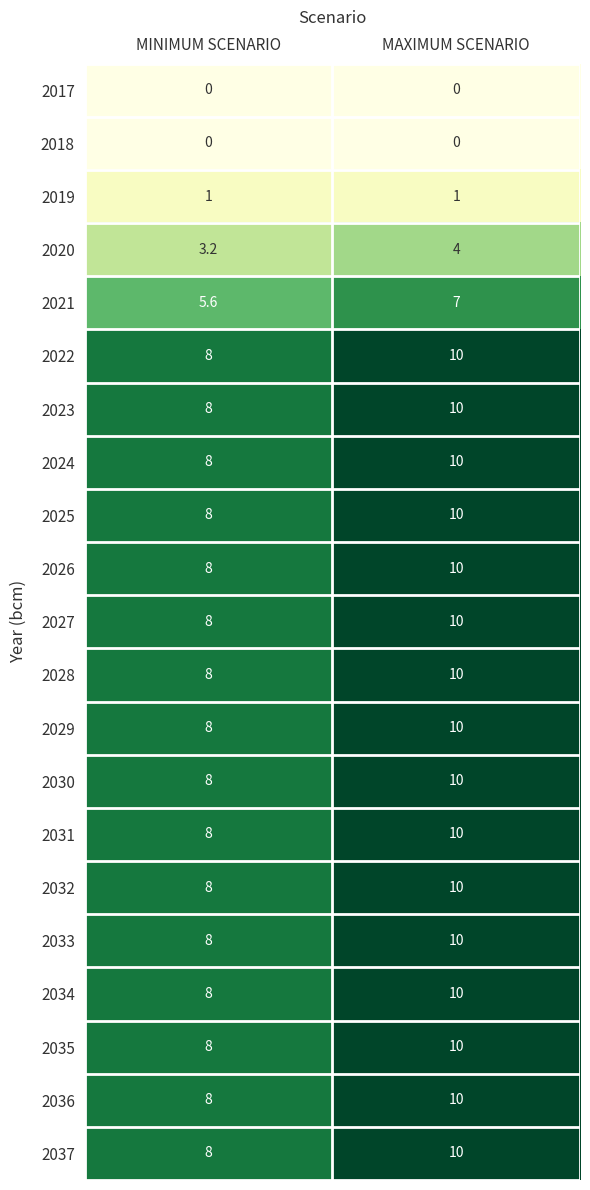

What is the maximum value shown in the chart?

10.0